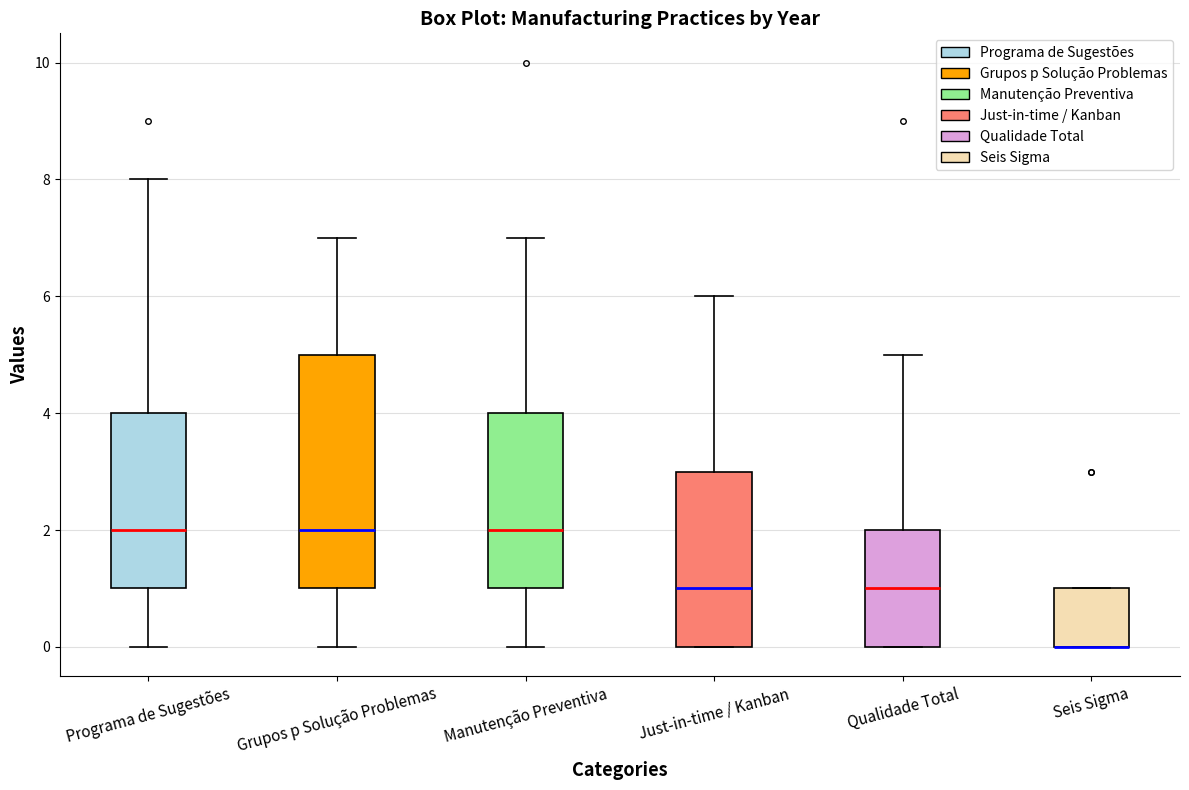

Reading left to right, read every box against the y-axis: the position of its median line, the range the box covers, and the ends of its whiskers. The values are not printed on the chart, so give them approximately, as read against the axis.

Programa de Sugestões: median 2, box 1 to 4, whiskers 0 to 8
Grupos p Solução Problemas: median 2, box 1 to 5, whiskers 0 to 7
Manutenção Preventiva: median 2, box 1 to 4, whiskers 0 to 7
Just-in-time / Kanban: median 1, box 0 to 3, whiskers 0 to 6
Qualidade Total: median 1, box 0 to 2, whiskers 0 to 5
Seis Sigma: median 0 (drawn on the box's lower edge), box 0 to 1, whiskers 0 to 1